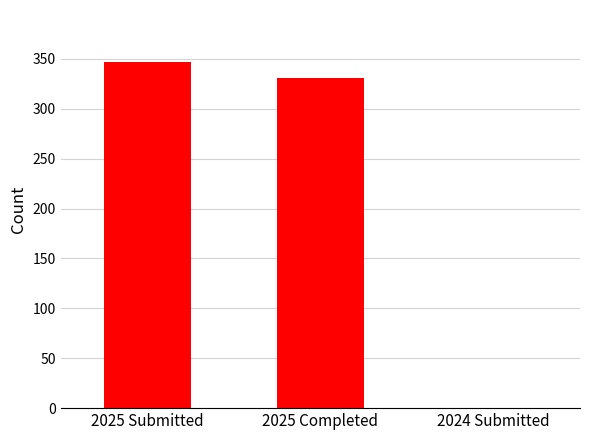

What is the sum of all values?

678